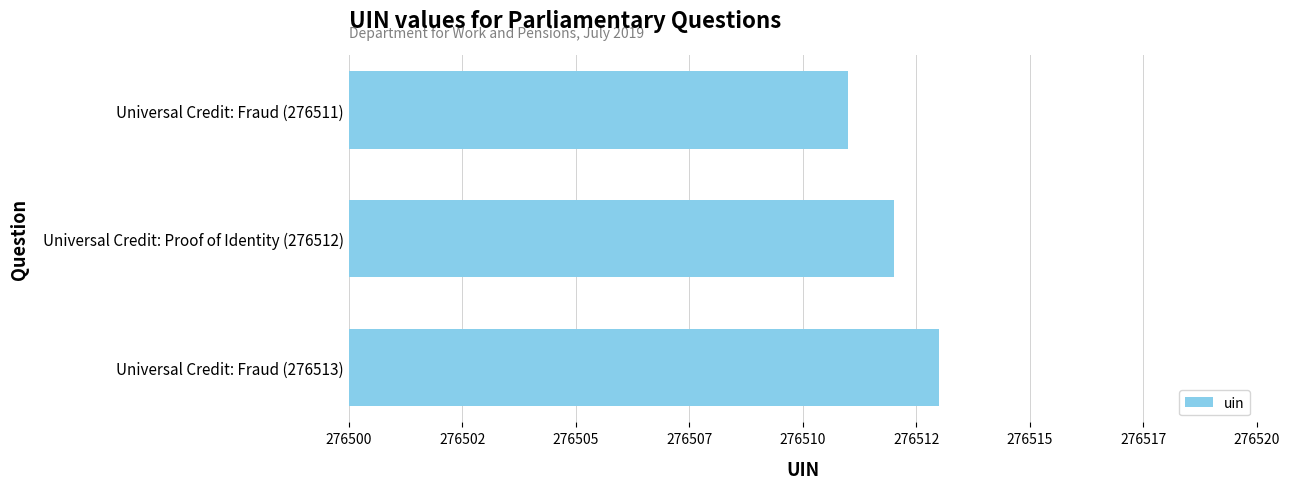

List the labels in order of value, smallest first.

Universal Credit: Fraud (276511), Universal Credit: Proof of Identity (276512), Universal Credit: Fraud (276513)